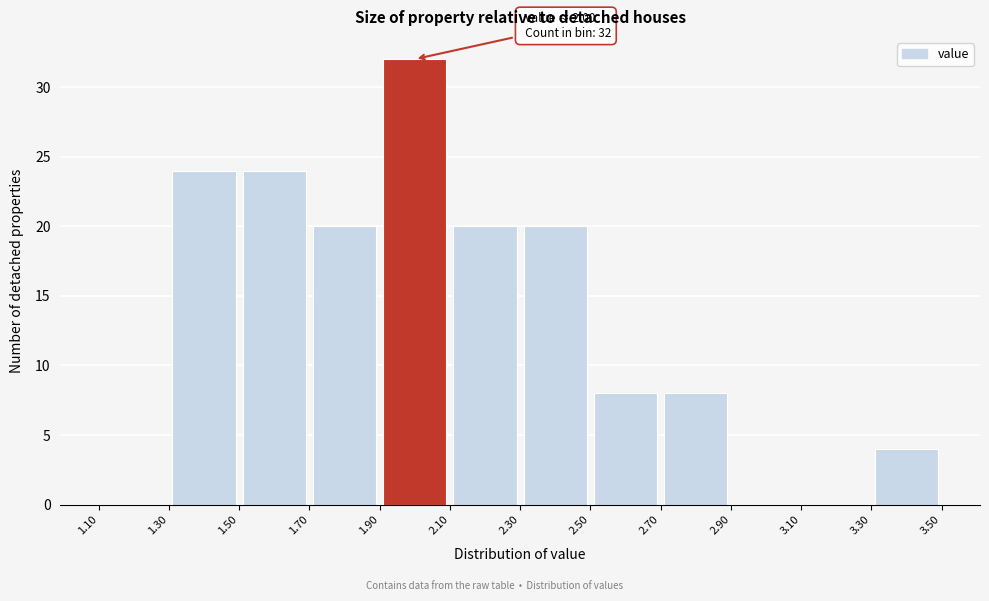

Over which range of the x-axis is the bar tallest?

1.90 to 2.10